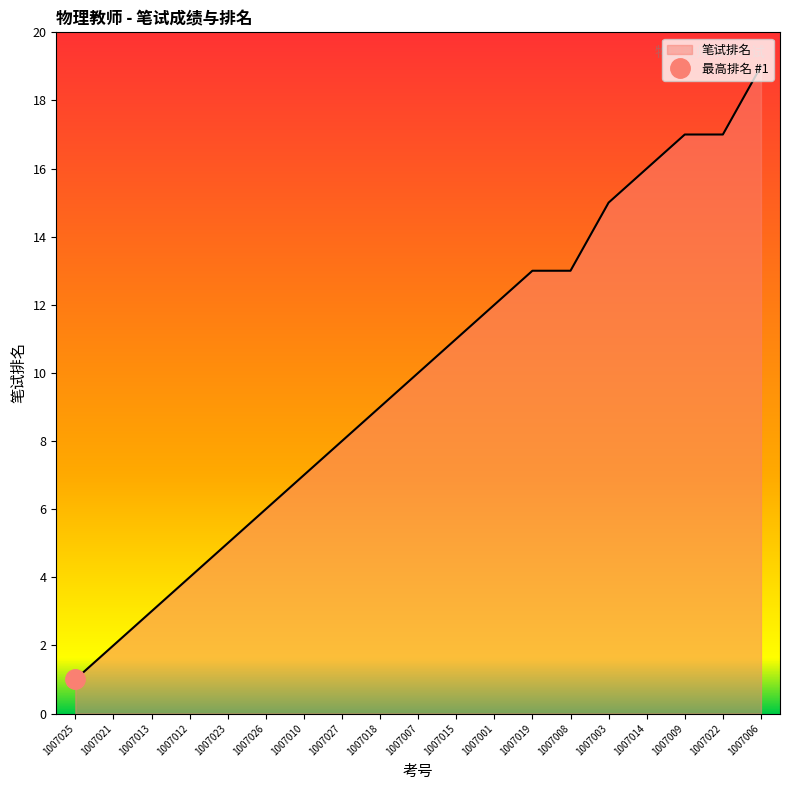

Which label corresponds to the largest value in the chart?

1007006